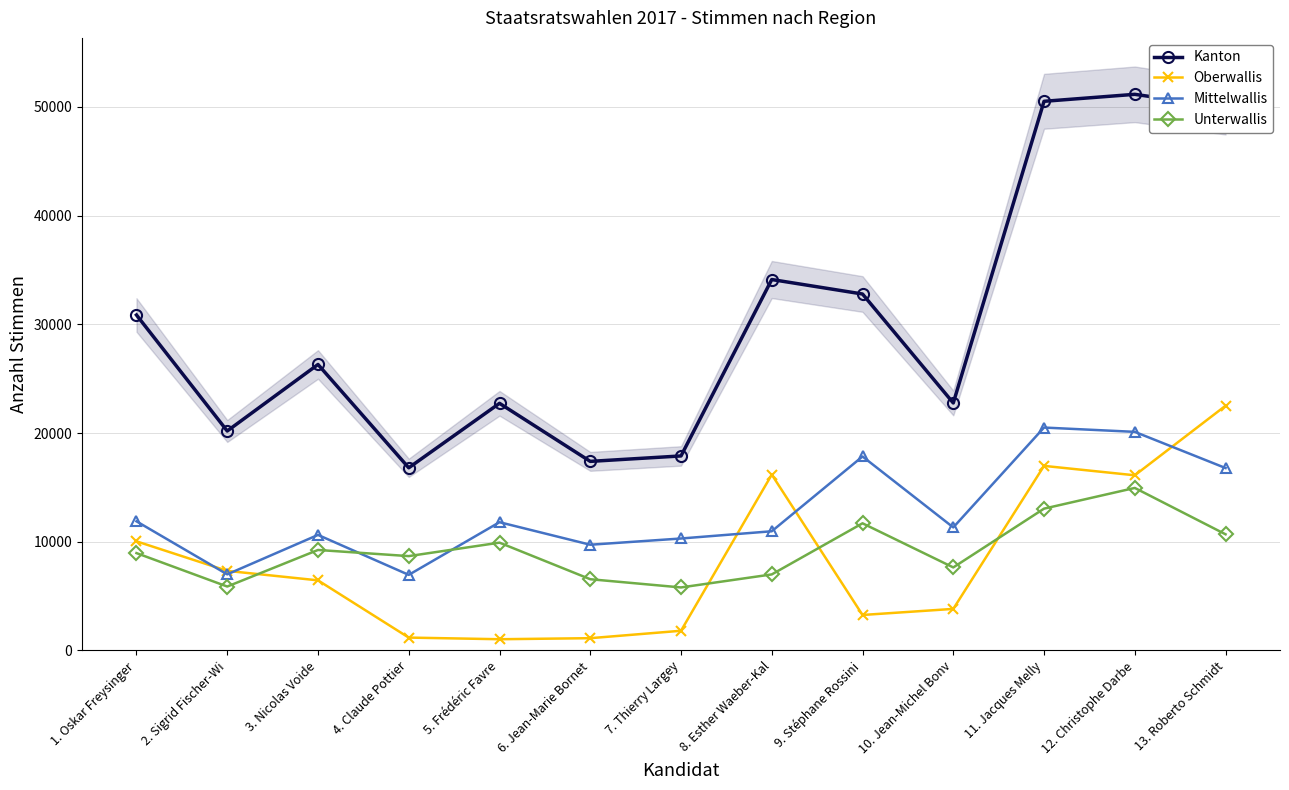

How many lines are shown in the chart?

4